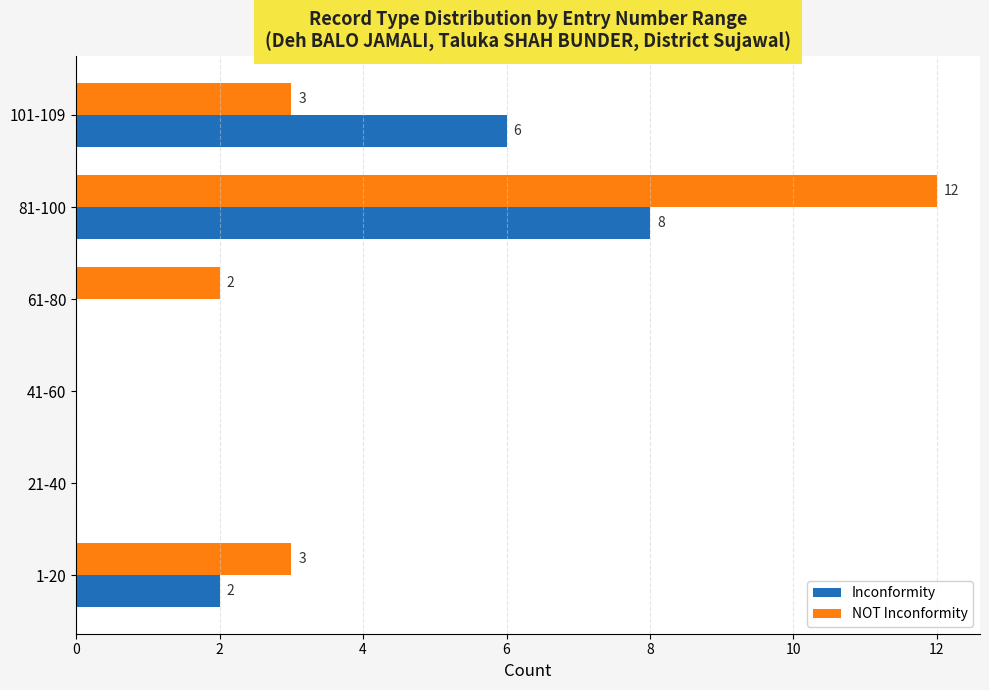

The Inconformity series shows 14 at 81-100. True or false?

False